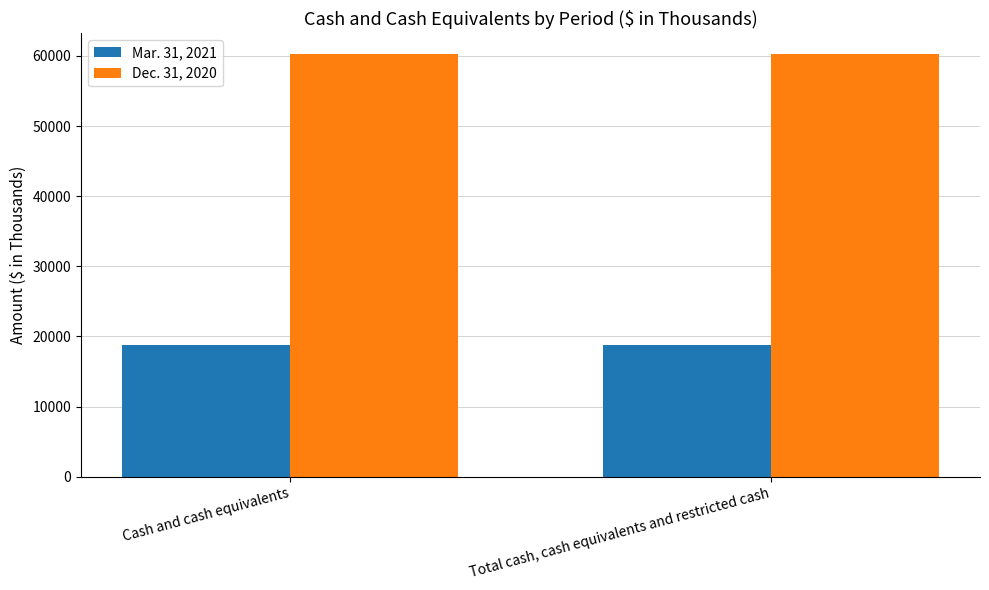

The Mar. 31, 2021 series shows 18850 at Total cash, cash equivalents and restricted cash. True or false?

True